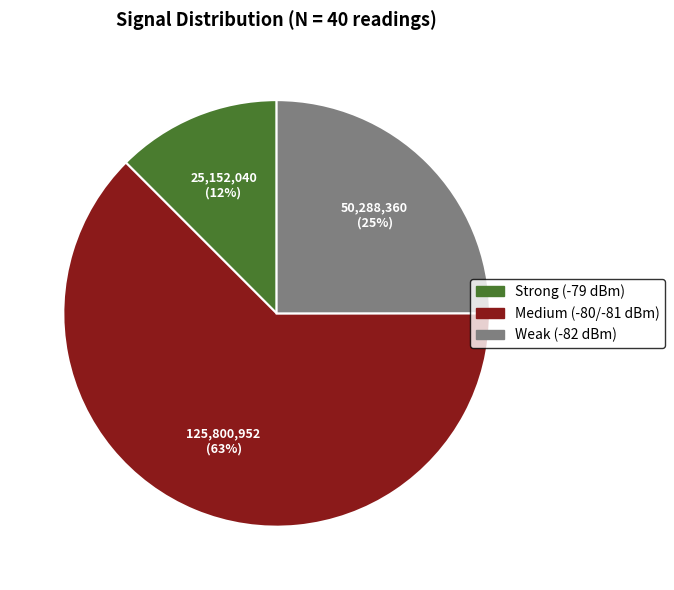

To the nearest percent, what is the average slice percentage?

33%